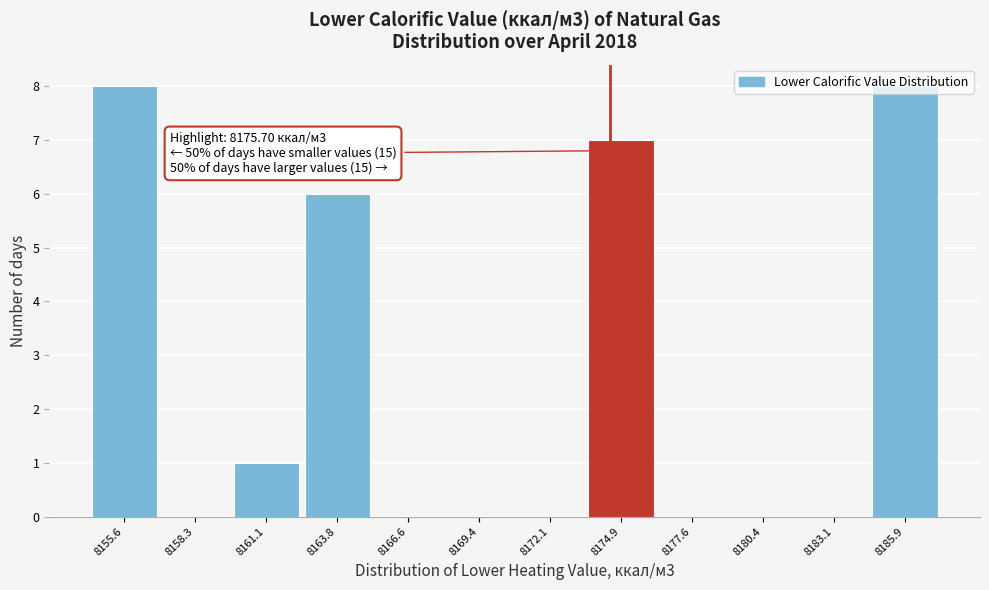

Where is the data nearest to the value 4?

8163.8